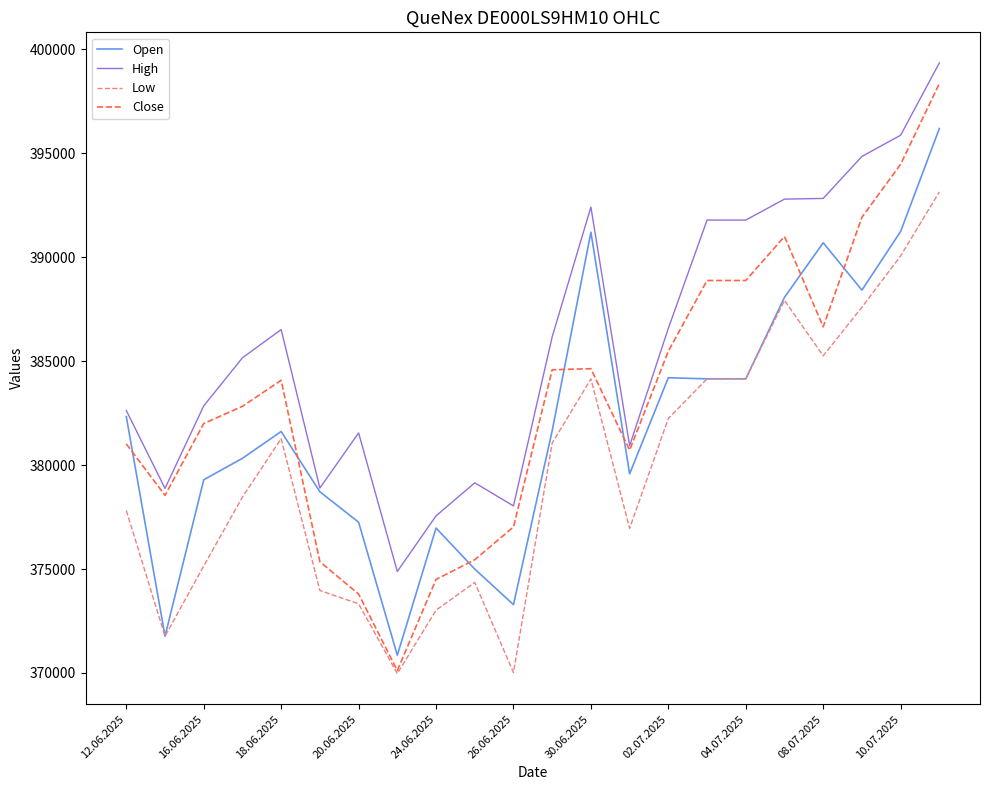

Which series has the widest spread of values?

Close